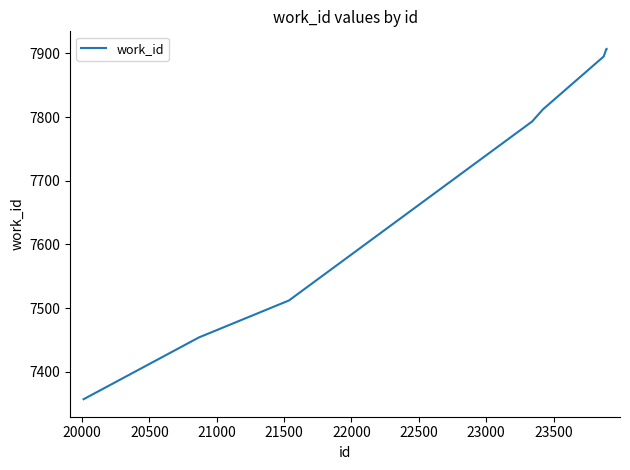

What is the minimum value shown in the chart?

7357